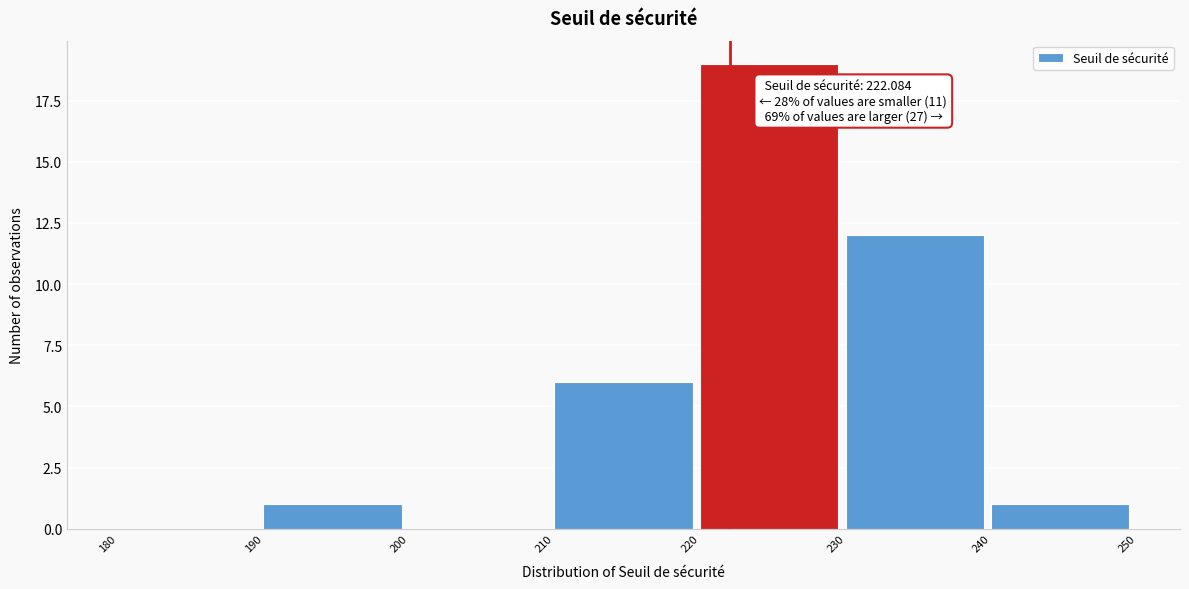

Over which range of the x-axis is the bar tallest?

220 to 230